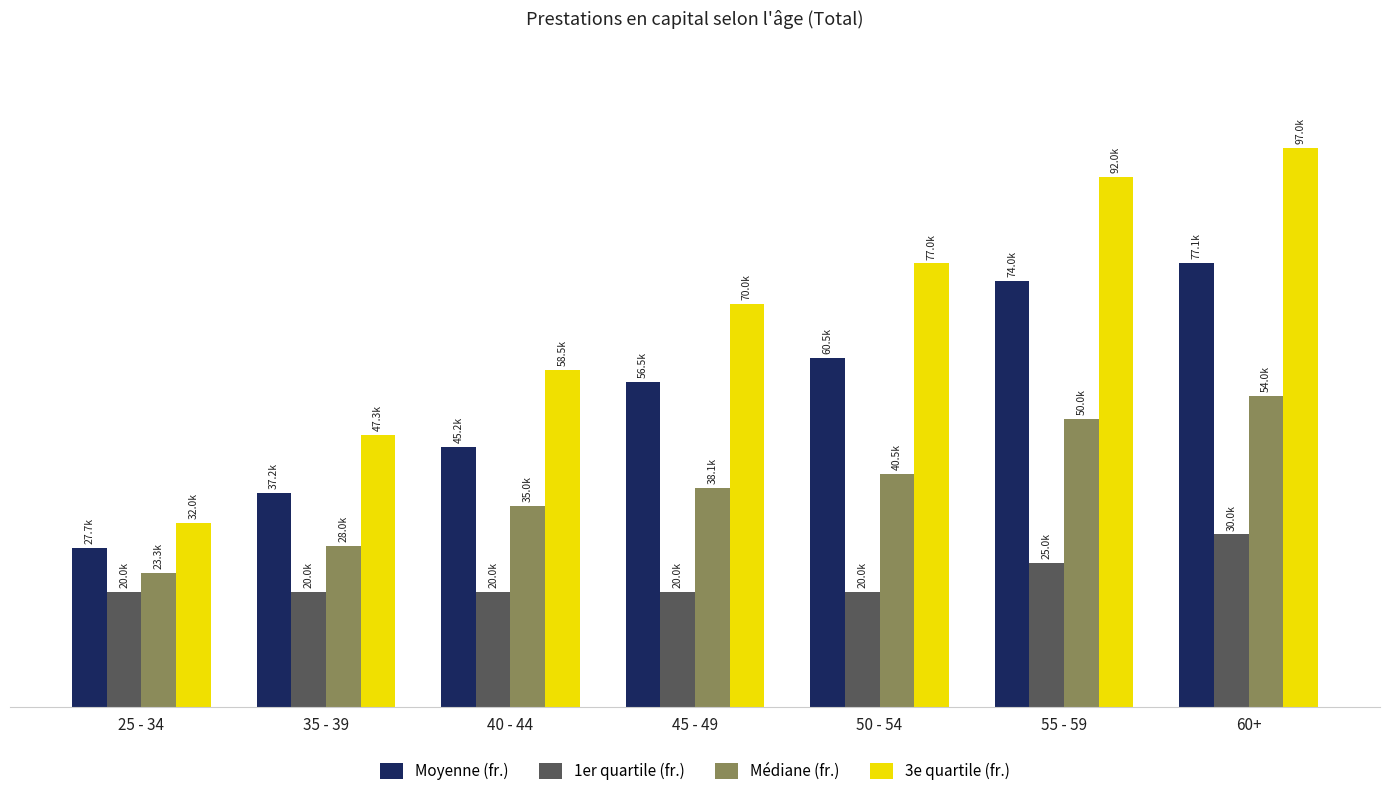

Reading right to left, list all the values displayed in this chart.

Moyenne (fr.): 77100.9	73966.3	60534.8	56474.8	45234.7	37200.3	27724.1
1er quartile (fr.): 30000.0	25000.0	20000.0	20000.0	20000.0	20000.0	20000.0
Médiane (fr.): 54000.0	50000.0	40500.0	38126.0	35000.0	28000.0	23252.5
3e quartile (fr.): 97000.0	92000.0	77000.0	70000.0	58500.0	47258.0	32000.0